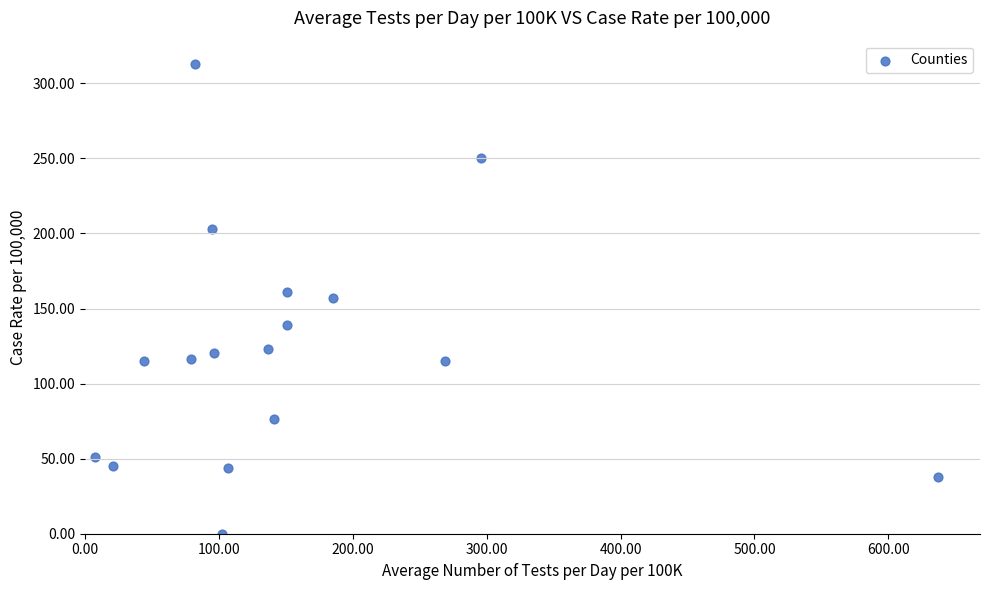

What is the range of X values (max minus min)?

629.7